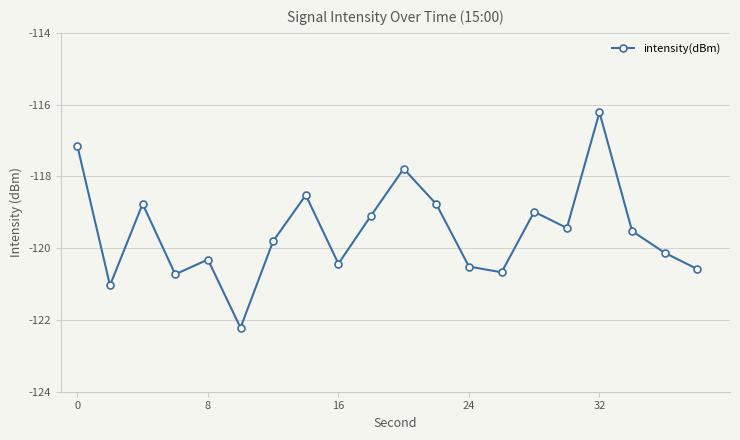

How many points are lower than both their immediate neighbors (excluding endpoints)?

6